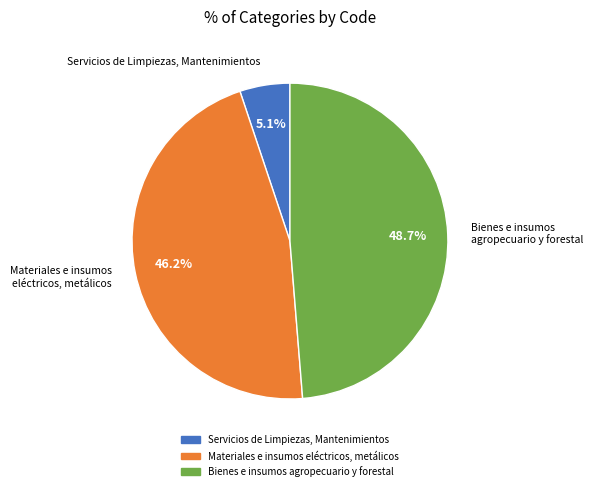

Is it true that Bienes e insumos agropecuario y forestal is 49% of the pie?

True